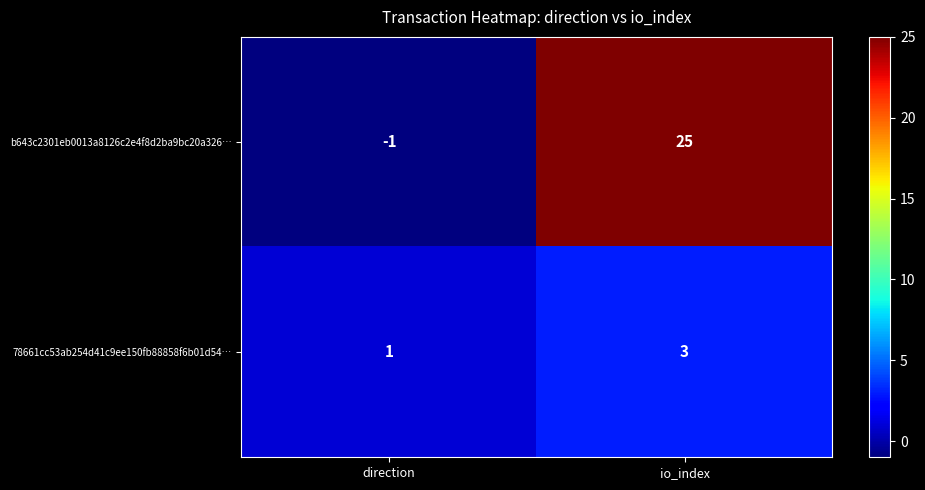

Reading right to left, list all the values displayed in this chart.

b643c2301eb0013a8126c2e4f8d2ba9bc20a326…: 25	-1
78661cc53ab254d41c9ee150fb88858f6b01d54…: 3	1